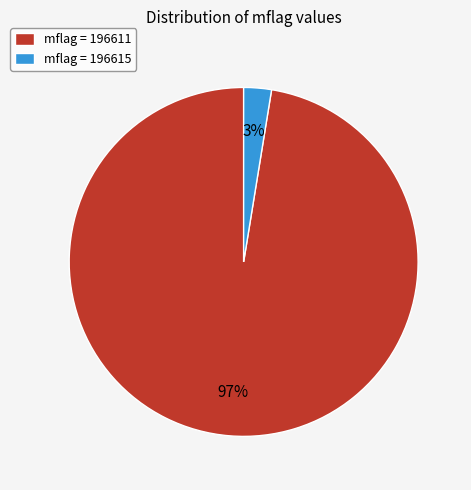

To the nearest percent, what portion does mflag = 196611 represent?

97%